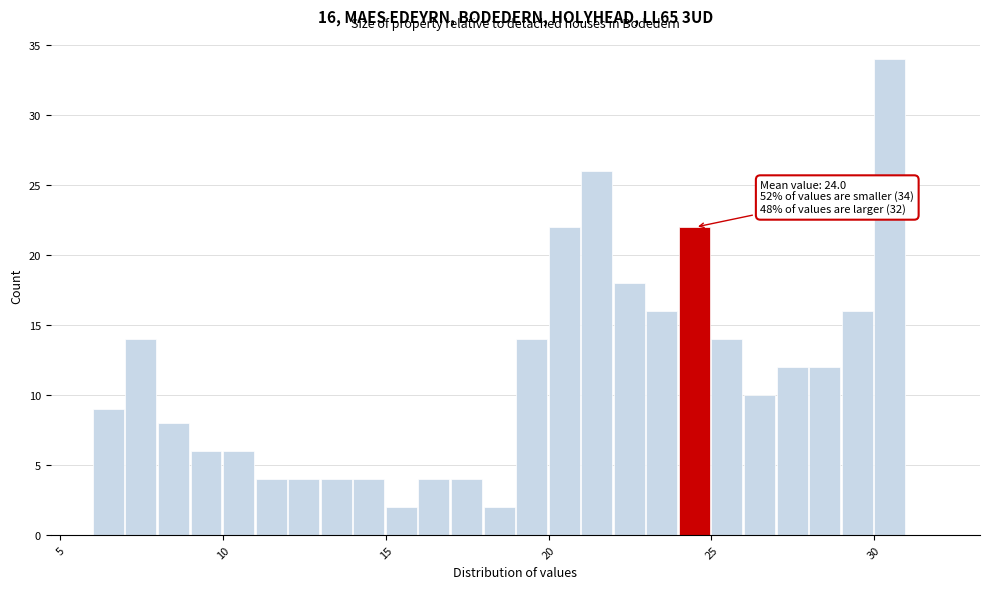

Around what value on the x-axis is the tallest bar? Give the approximate position of its centre, as read against the axis.

30.5